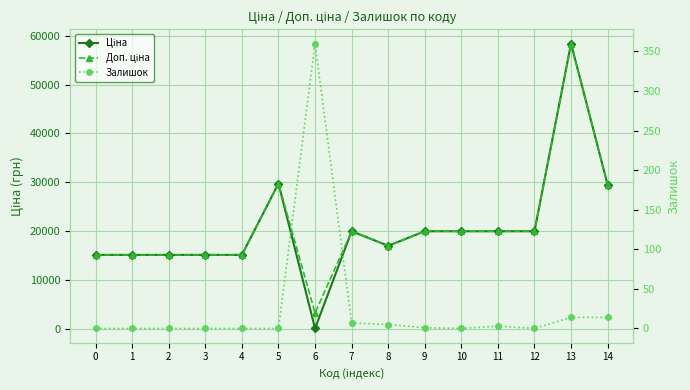

At which category does Доп. ціна reach its first local peak?

5